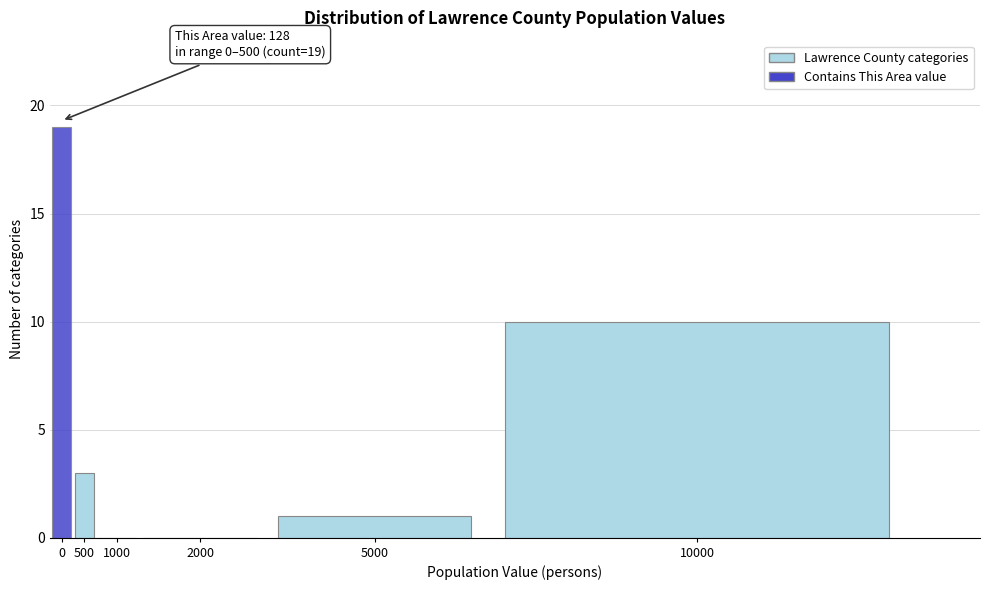

Reading left to right, what are all the values shown in this chart?

0=19	500=3	1000=0	2000=0	5000=1	10000=10